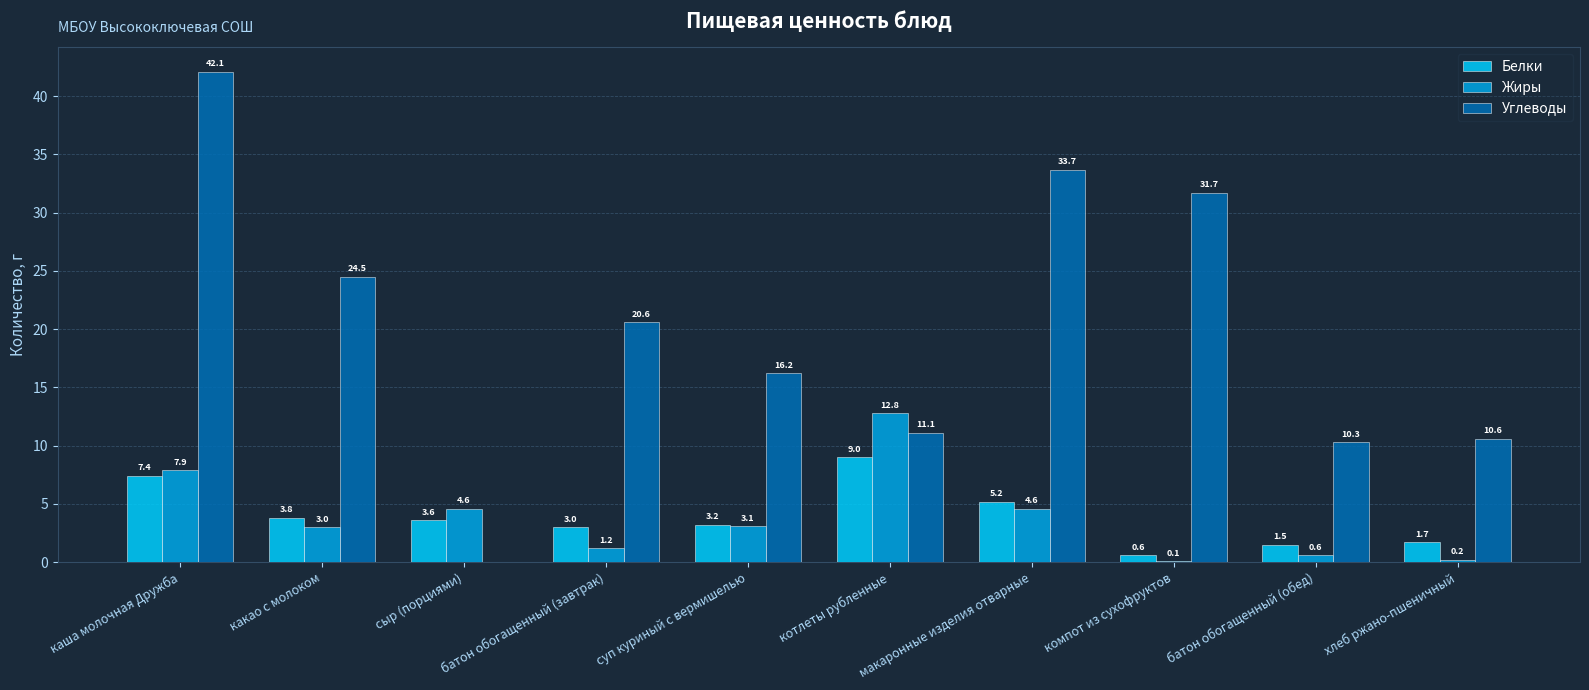

What is the spread (max minus min) of values at суп куриный с вермишелью?

13.1